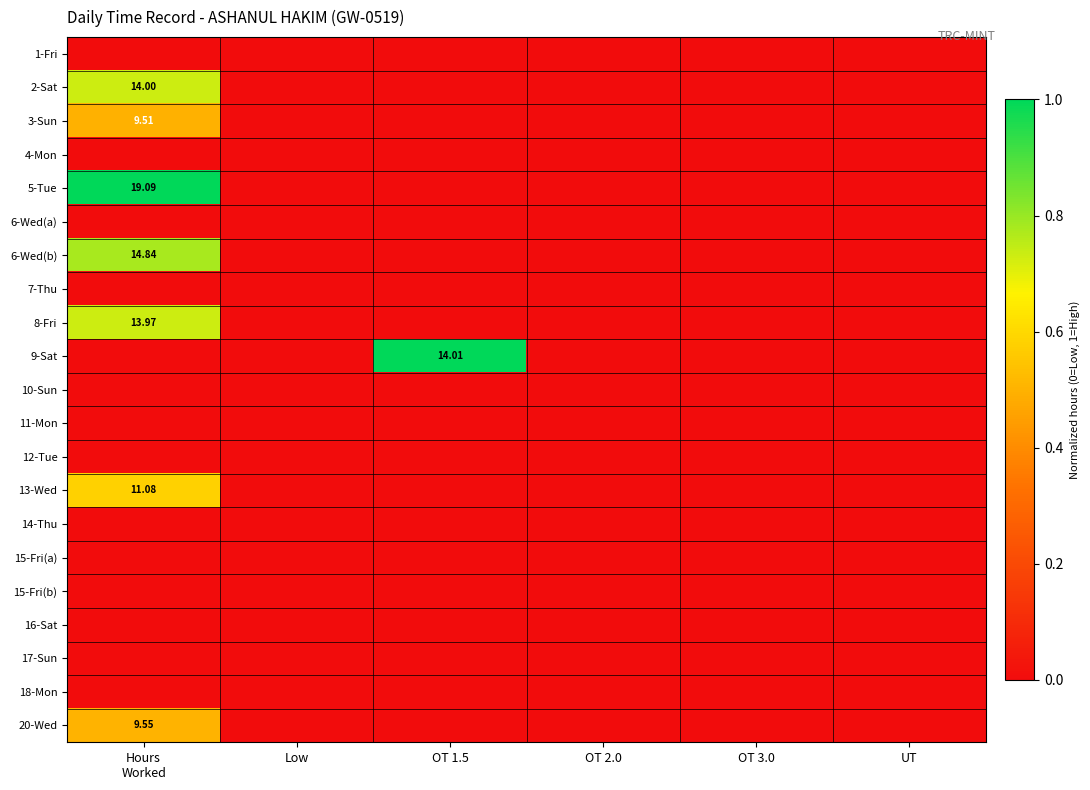

At Hours Worked, list the series in order from smallest to largest.

1-Fri, 4-Mon, 6-Wed(a), 7-Thu, 9-Sat, 10-Sun, 11-Mon, 12-Tue, 14-Thu, 15-Fri(a), 15-Fri(b), 16-Sat, 17-Sun, 18-Mon, 3-Sun, 20-Wed, 13-Wed, 8-Fri, 2-Sat, 6-Wed(b), 5-Tue